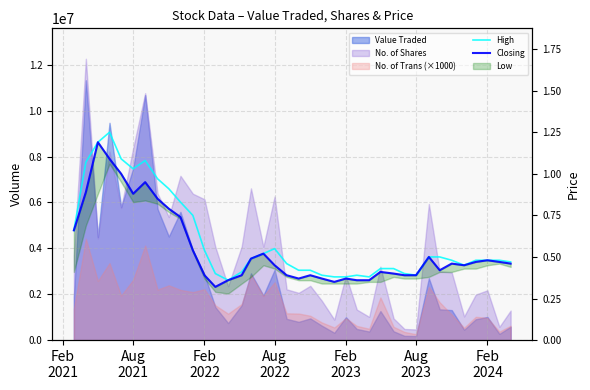

Which series has the widest spread of values?

High